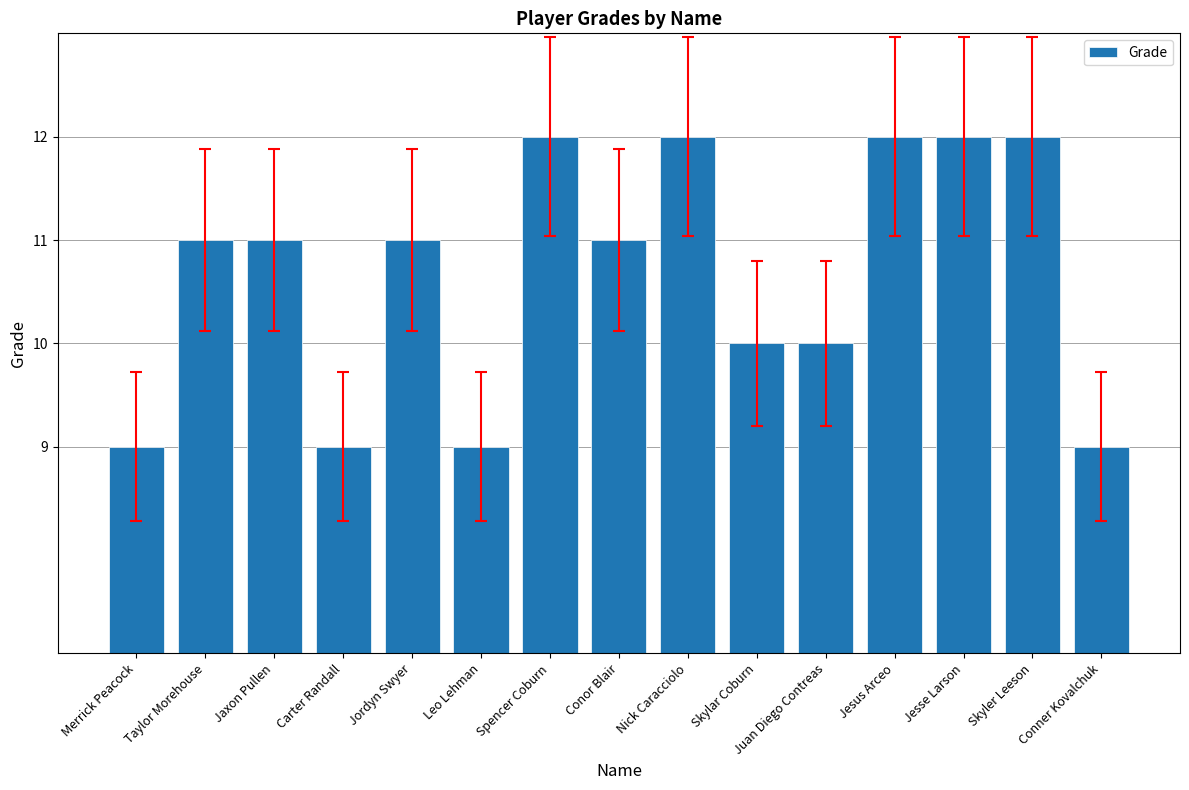

True or false: the data shows 12 at Skyler Leeson.

True